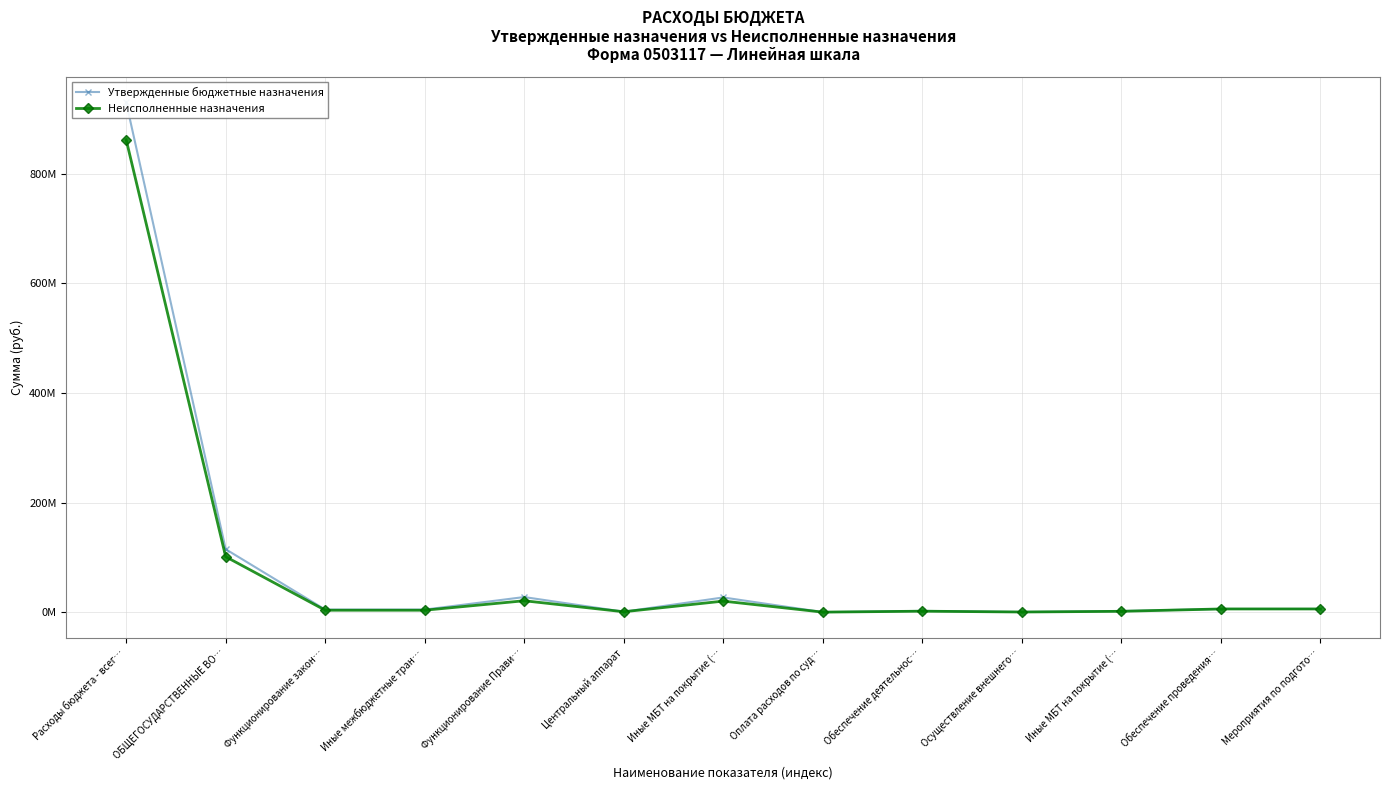

Reading left to right, transcribe all the data shown in this chart.

Утвержденные бюджетные назначения: 930517977.5	114834752.7	4630400.0	4630400.0	27525700.0	722000.0	26793700.0	10000.0	2252300.0	278900.0	1973400.0	5785000.0	5785000.0
Неисполненные назначения: 862273802.5	101141234.7	3472800.0	3472800.0	20758834.4	663559.4	20095275.0	0.0	1689225.0	209175.0	1480050.0	5785000.0	5785000.0